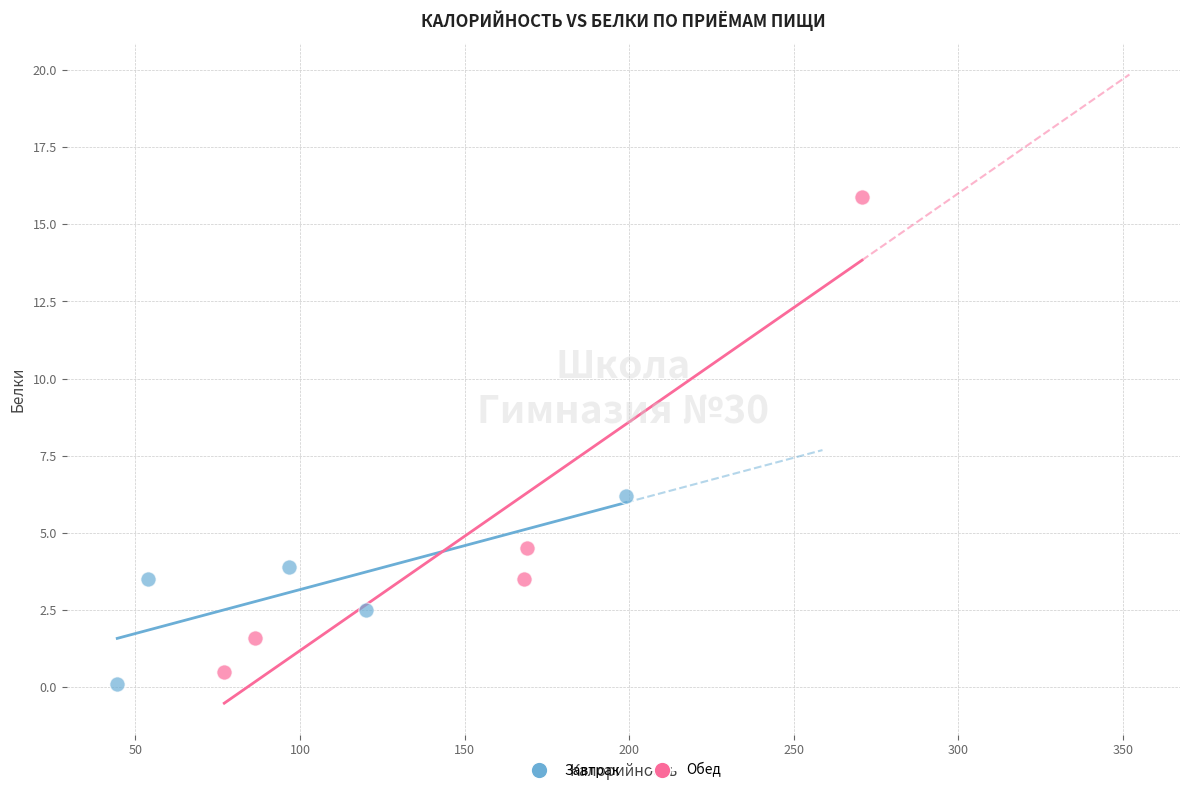

Which series reaches the maximum Y coordinate?

Обед